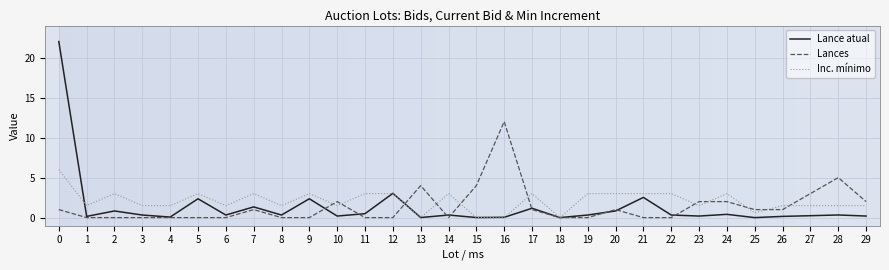

Which series has the largest range (max minus min)?

Lance atual